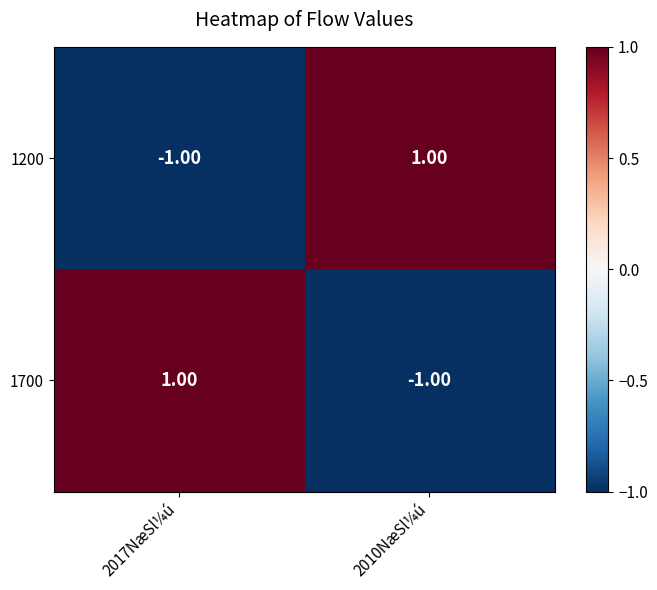

How many negative values does the 1700 series have?

1